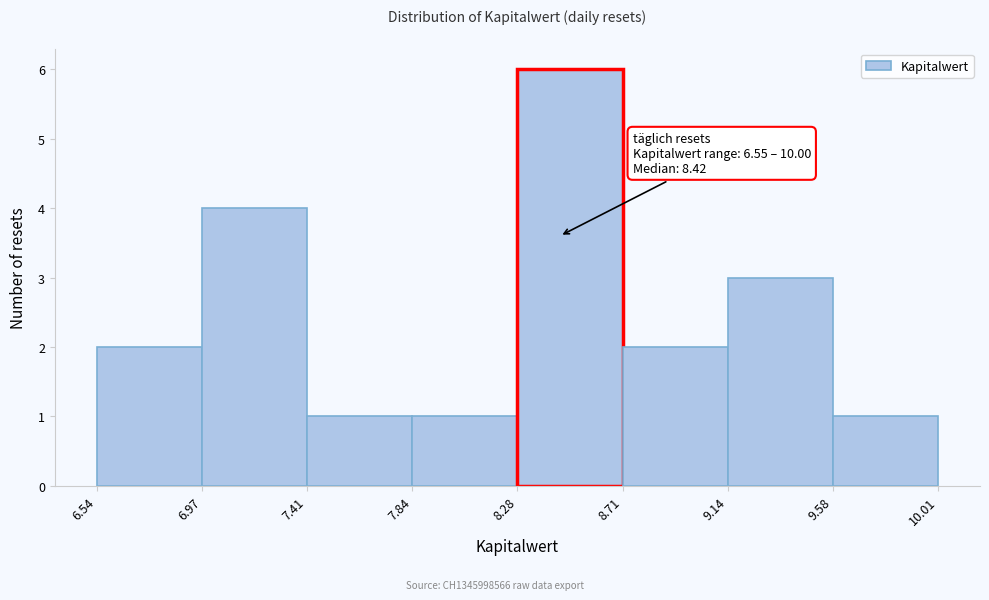

Which range on the x-axis has the tallest bar?

8.28 to 8.71